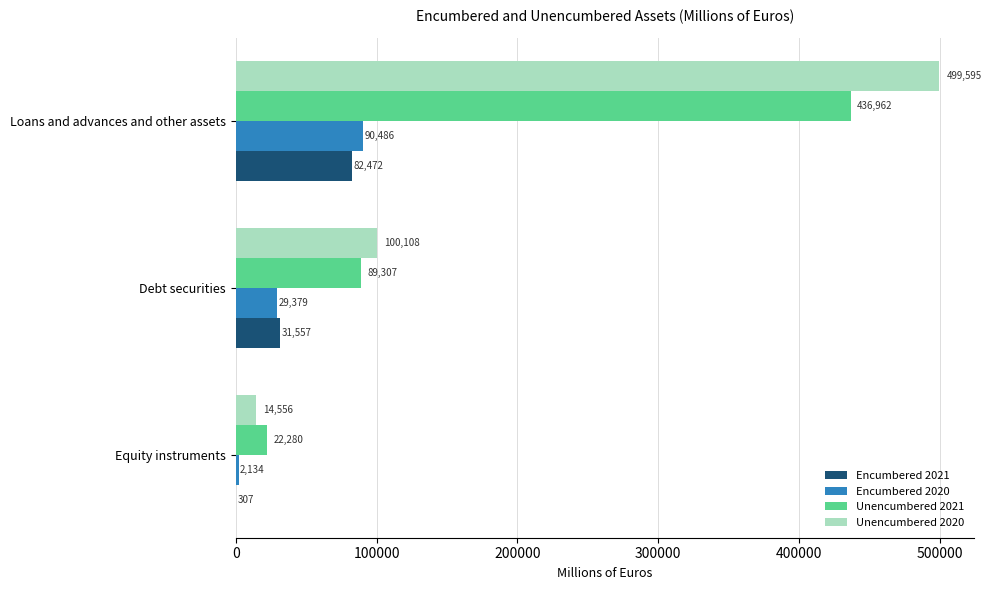

What is the sum of all Encumbered 2020 values?

121999